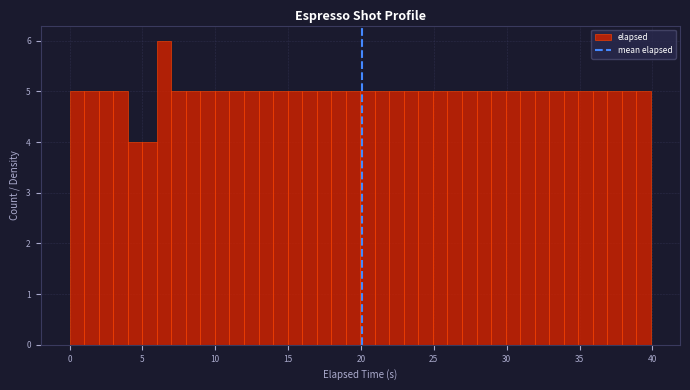

Read against the x-axis, roughly where is the centre of the tallest bar?

6.5